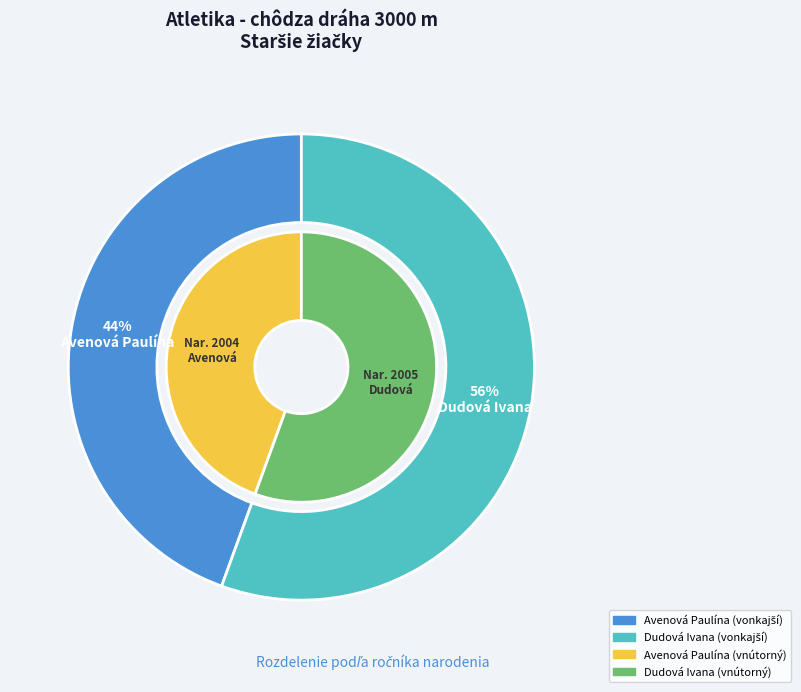

Rank the categories by value from lowest to highest.

Avenová Paulína, Dudová Ivana